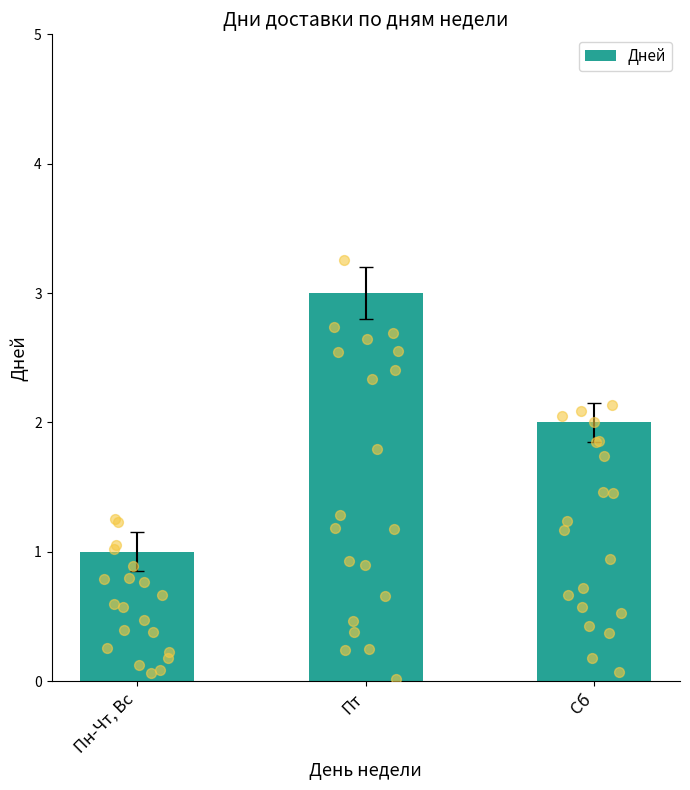

Between Пн-Чт, Вс and Пт, which is larger?

Пт